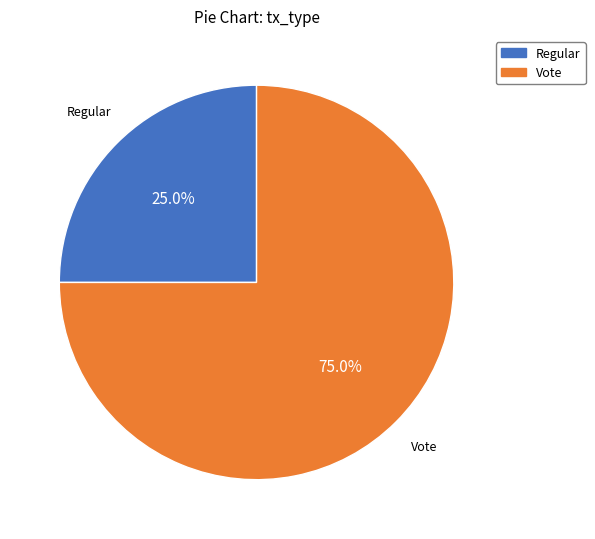

What is the ratio of the value at Regular to the value at Vote?

0.3